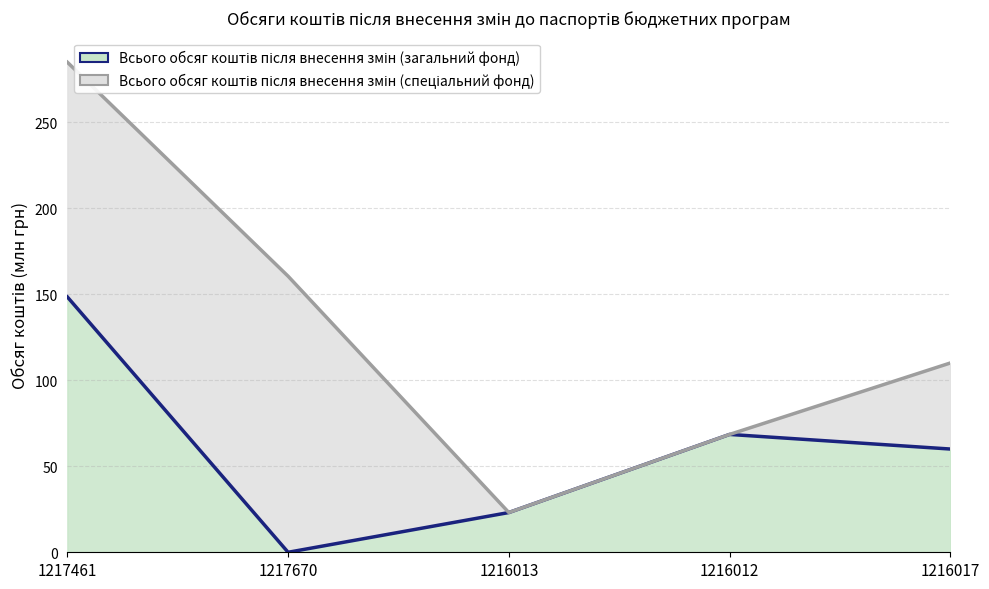

How many values exceed 60?

2